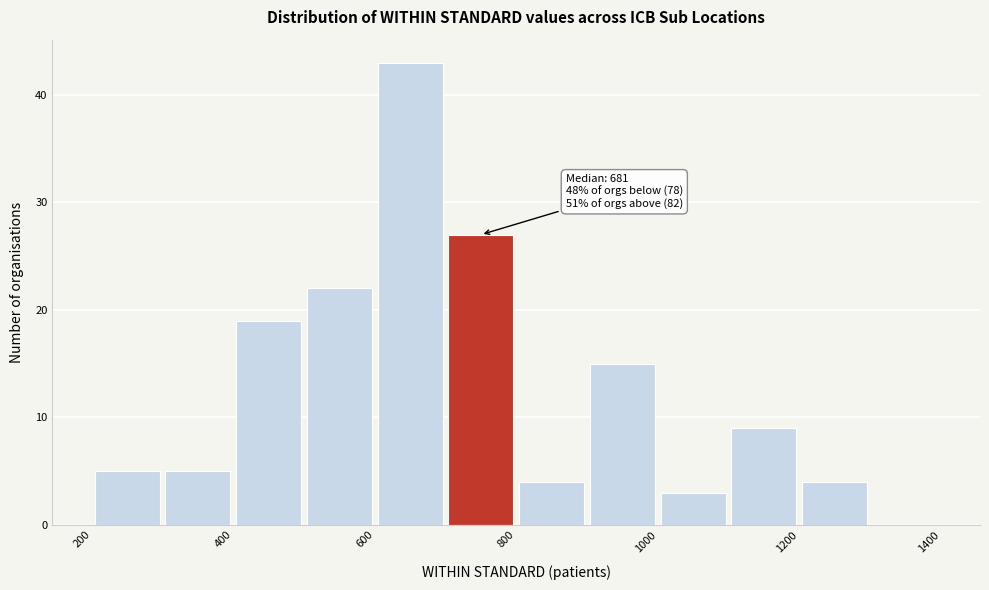

Over which range of the x-axis is the bar tallest?

600 to 700